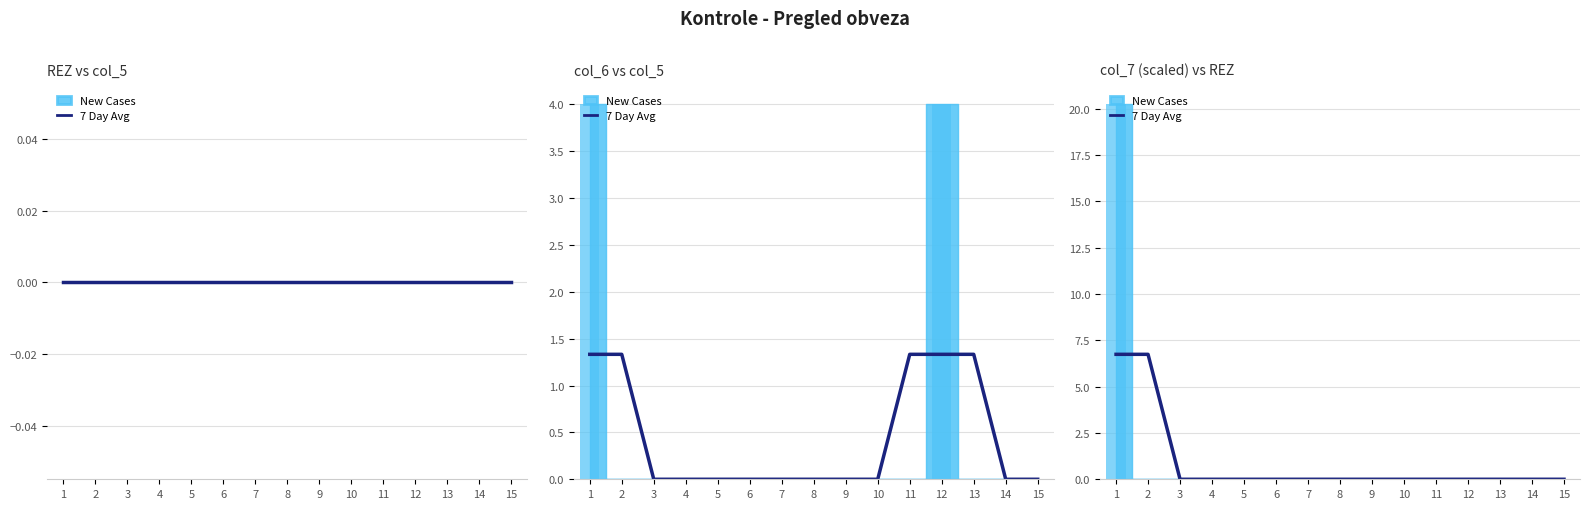

Rank the categories by value from lowest to highest.

3, 4, 5, 6, 7, 8, 9, 10, 11, 12, 13, 14, 15, 1, 2